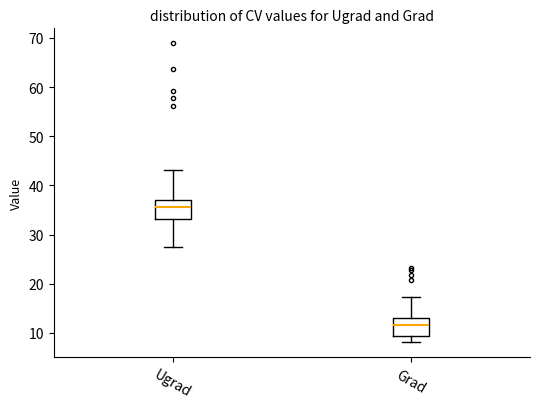

Reading left to right, transcribe this box plot: for each box, give where its median line is, the range the box spans, and where its two whiskers end, as read against the y-axis. The values are not printed on the chart, so give them approximately, as read against the axis.

Ugrad: median 36, box 33 to 37, whiskers 27 to 43
Grad: median 12, box 9 to 13, whiskers 8 to 17